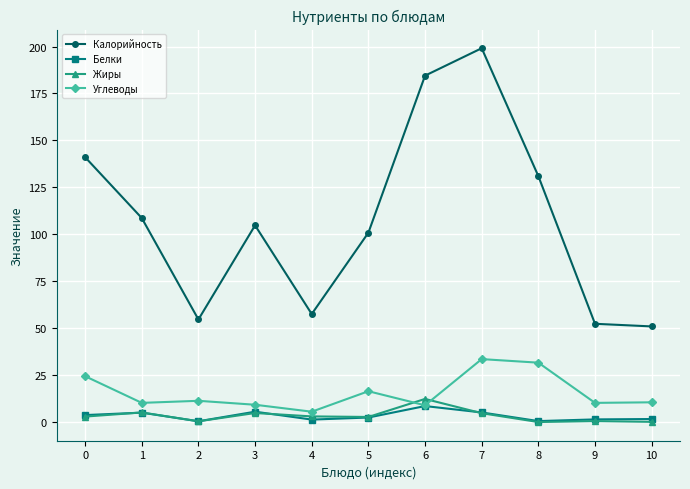

At how many categories does at least one series exceed 154?

2